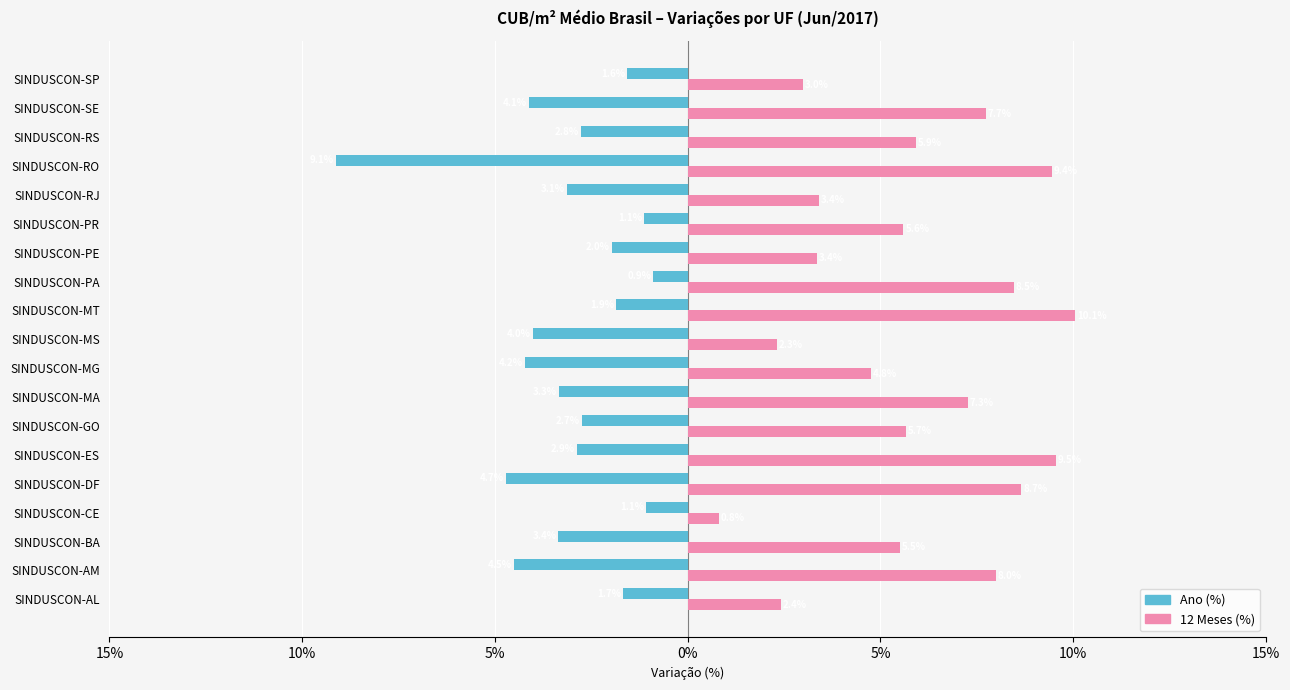

What are all the series names shown in the legend?

Ano (%), 12 Meses (%)